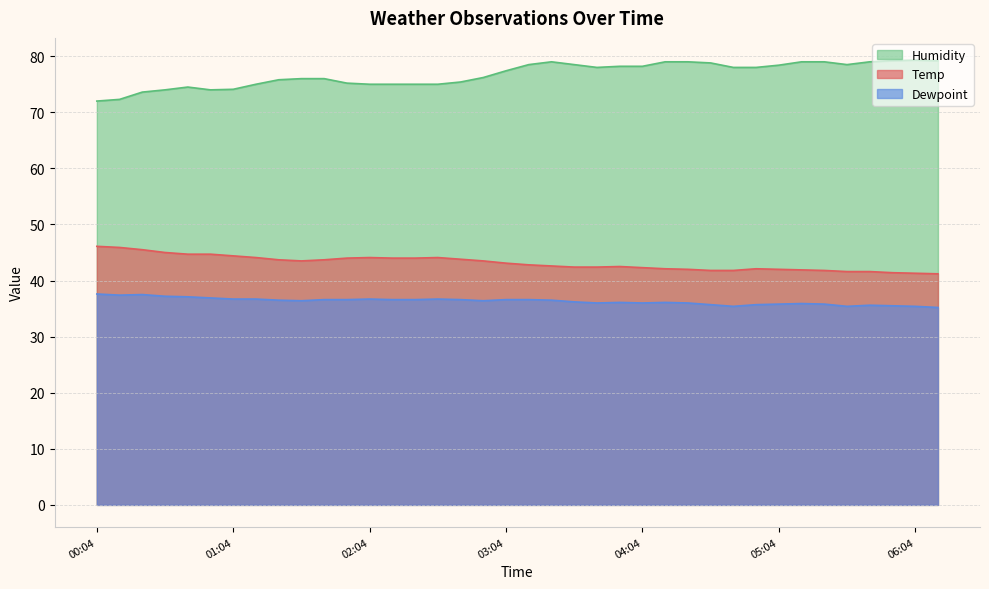

True or false: Humidity has more than 1 interior local peaks.

True